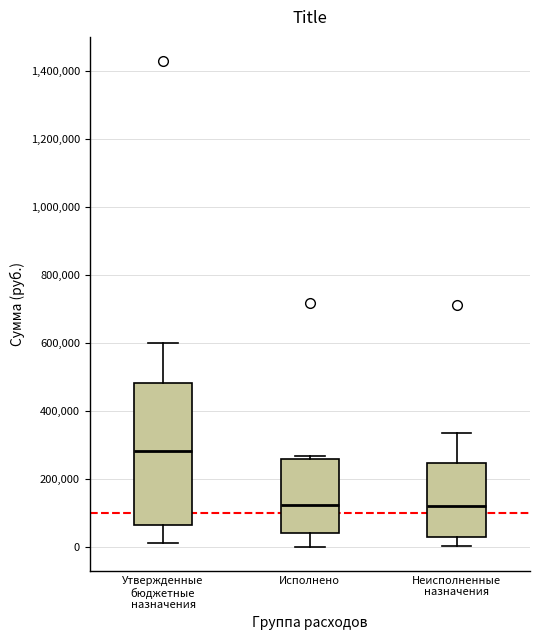

Reading left to right, transcribe this box plot: for each box, give where its median line is, the range the box spans, and where its two whiskers end, as read against the y-axis. The values are not printed on the chart, so give them approximately, as read against the axis.

Утвержденные бюджетные назначения: median 280000, box 60000 to 480000, whiskers 20000 to 600000
Исполнено: median 120000, box 40000 to 260000, whiskers 0 to 260000 (just above the box's upper edge)
Неисполненные назначения: median 120000, box 20000 to 240000, whiskers 0 to 340000